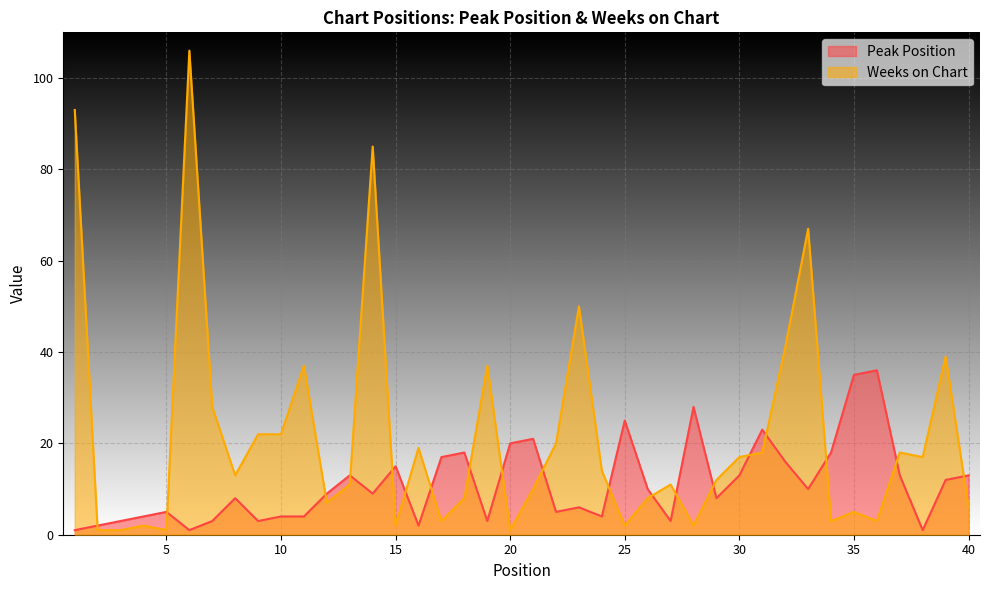

Which series has the largest range (max minus min)?

Weeks on Chart